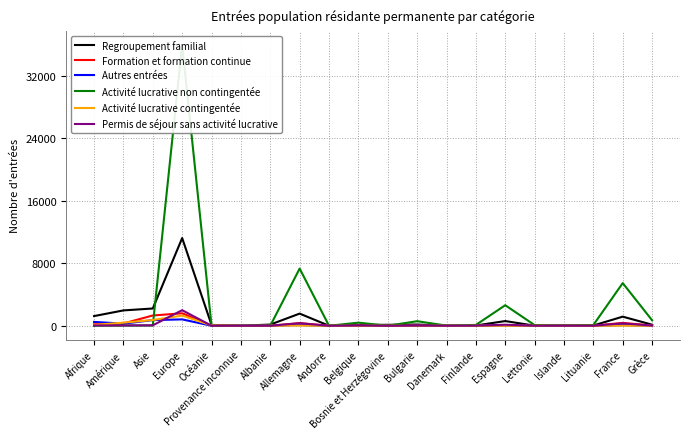

What is the total value across all series at Bulgarie?

804